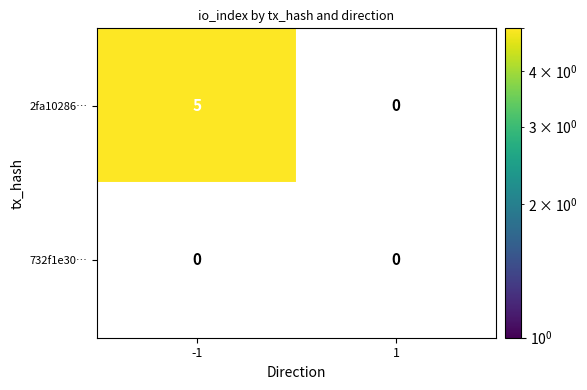

The 2fa10286d5110614652178ba3681741d0c072af series shows 5 at io_index. True or false?

True